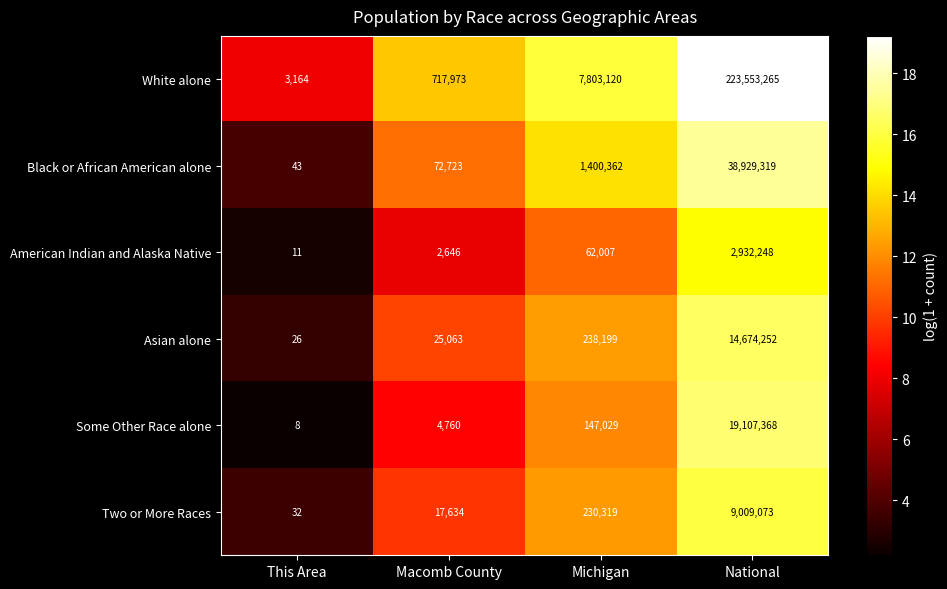

Which series has the widest spread of values?

White alone